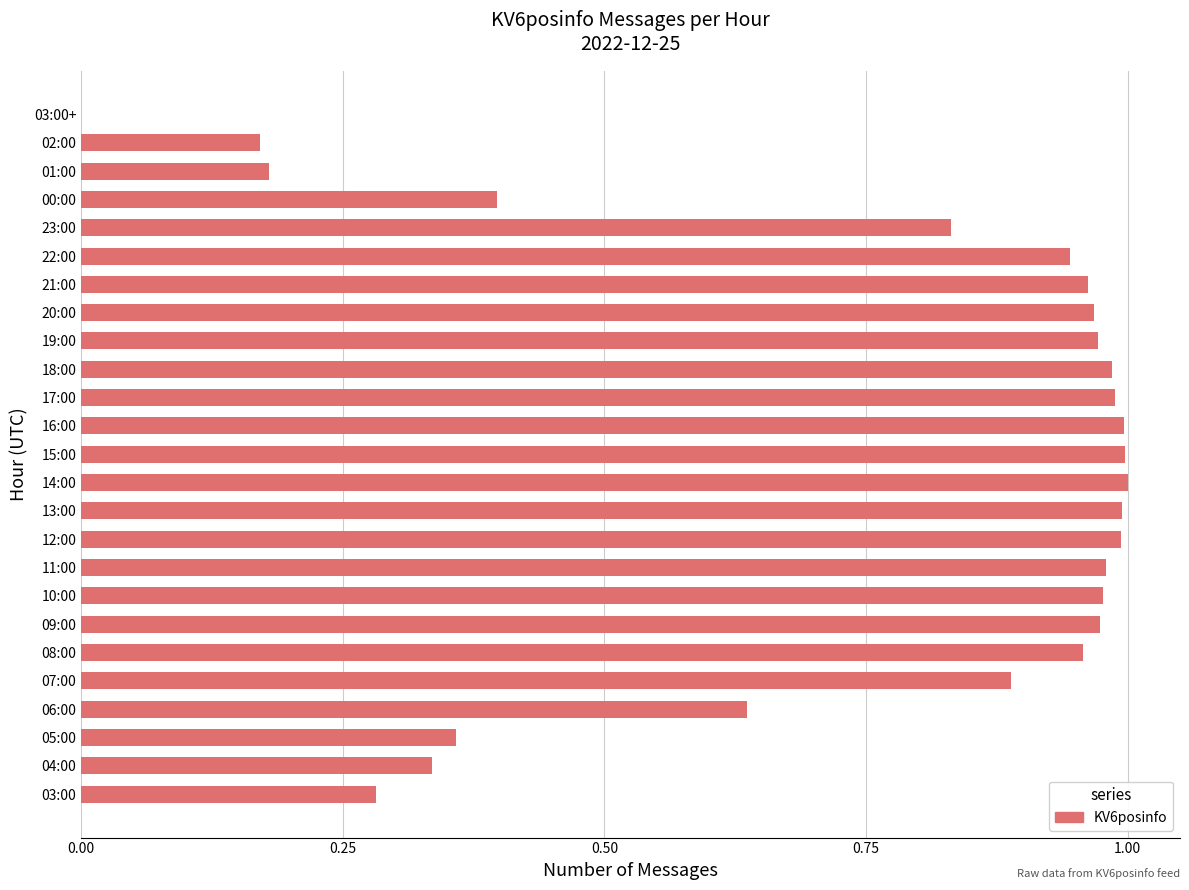

What is the change in value from 06:00 to 17:00?

+0.4